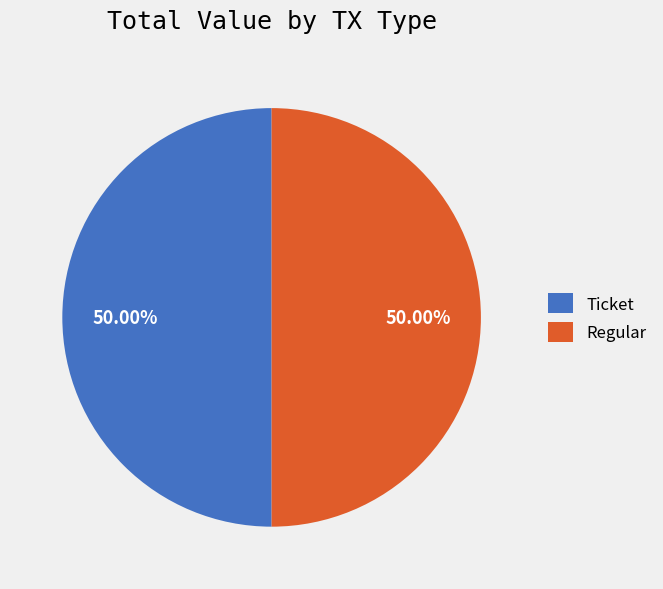

Approximately how many times larger is the value at Ticket compared to Regular?

1.0